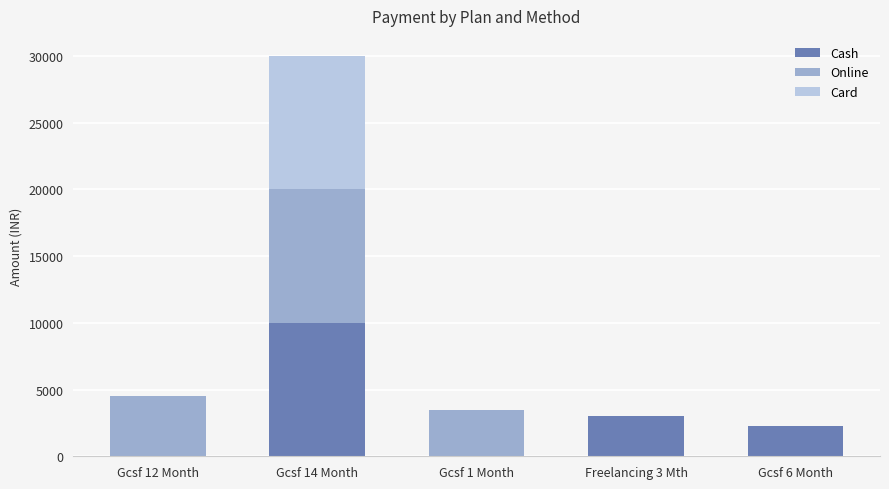

At which category is the sum across all series the highest?

Gcsf 14 Month